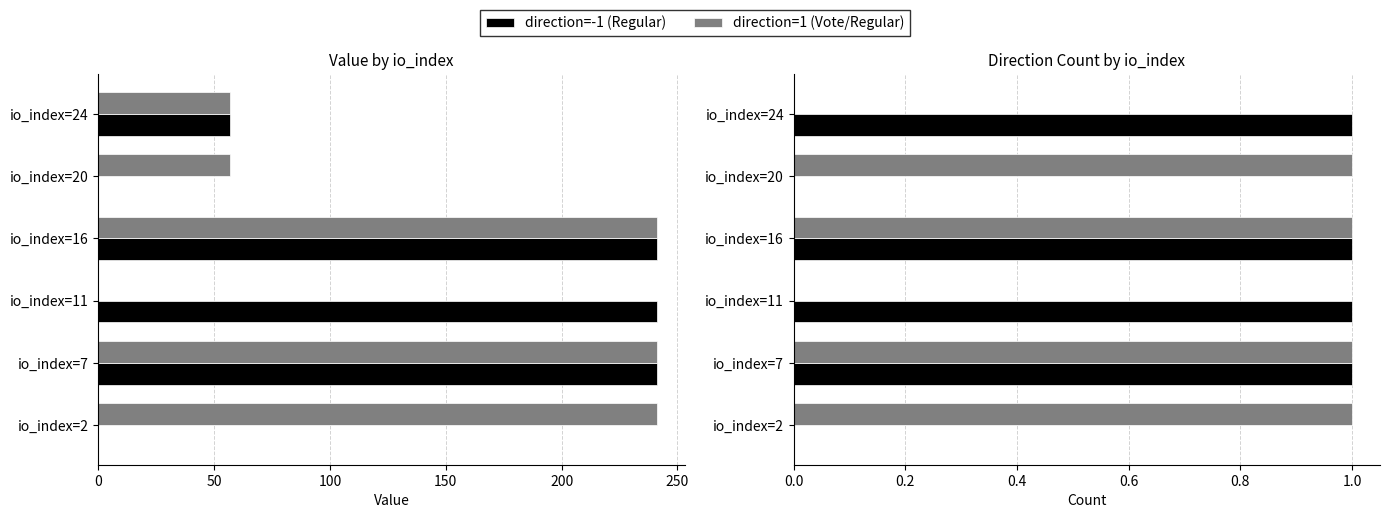

How many groups of bars are there?

6